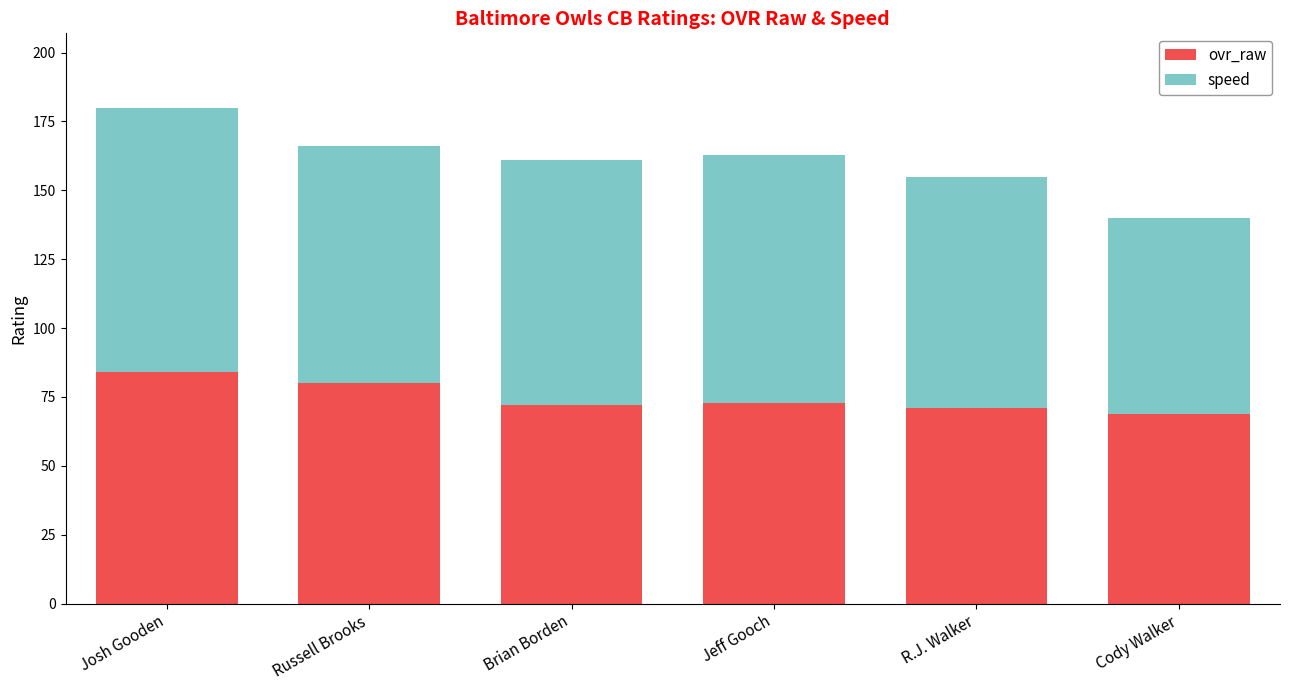

What is the maximum value for ovr_raw?

84